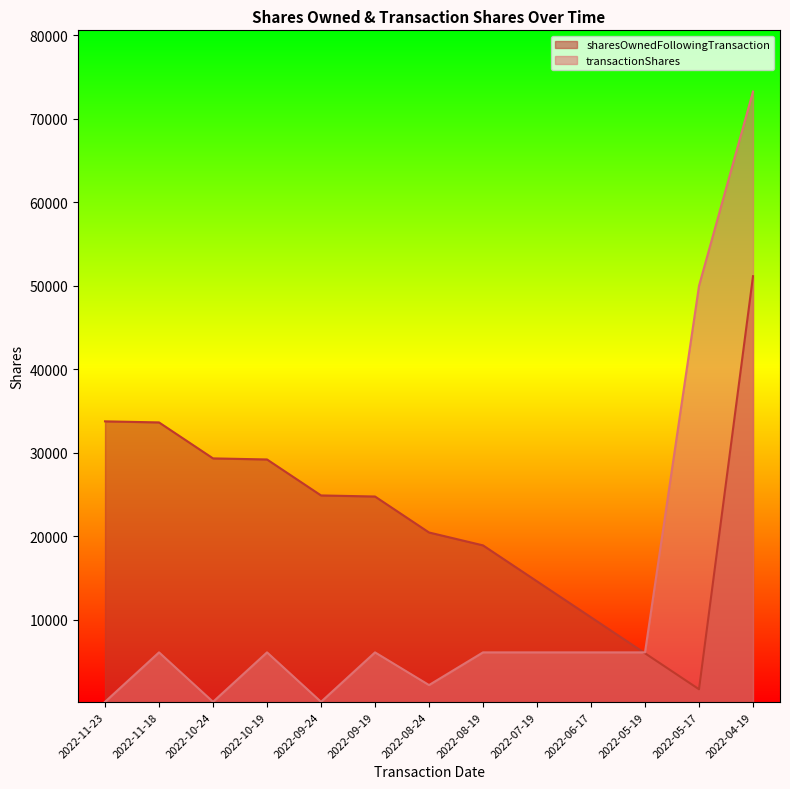

Reading right to left, transcribe all the data shown in this chart.

sharesOwnedFollowingTransaction: 51152	1690	5997	10304	14611	18918	20463	24770	24898	29206	29335	33642	33770
transactionShares: 73268	50000	6106	6106	6105	6106	2191	6106	182	6106	183	6106	182